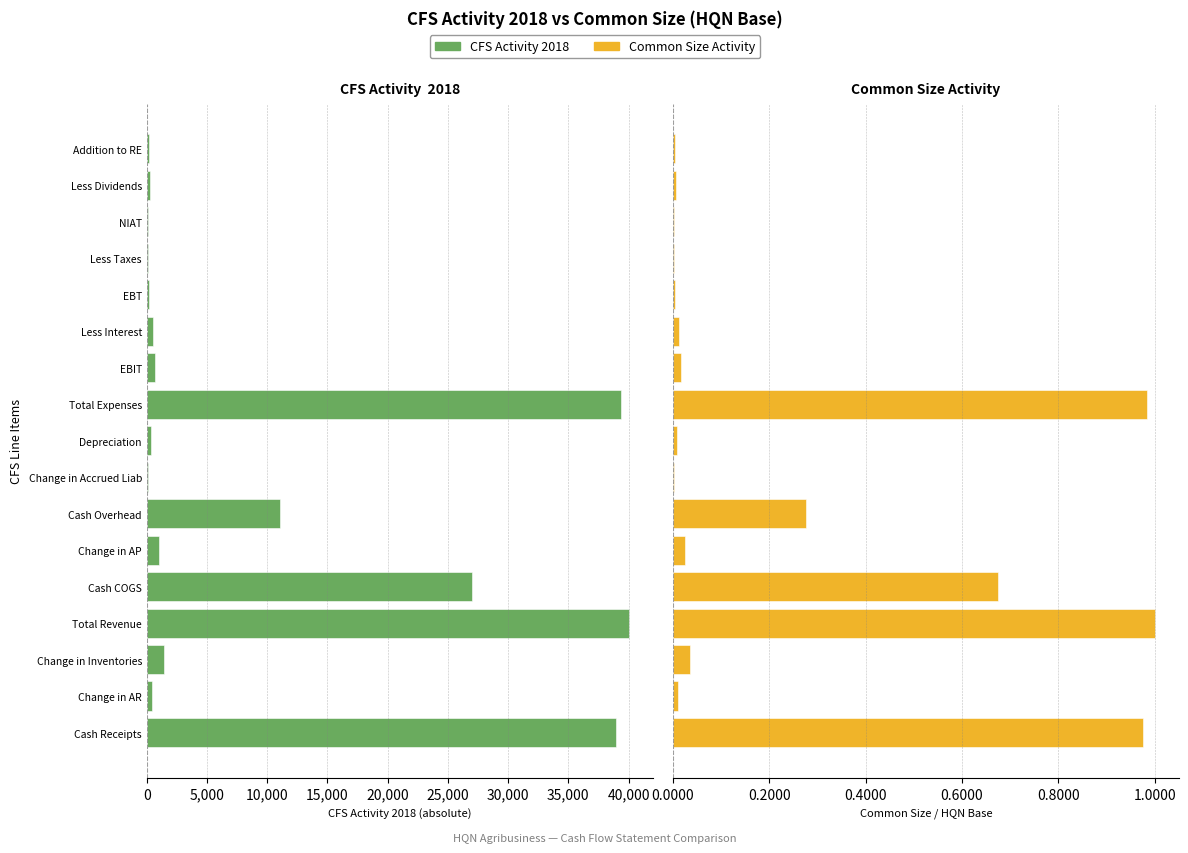

How many bars are there in each group?

2